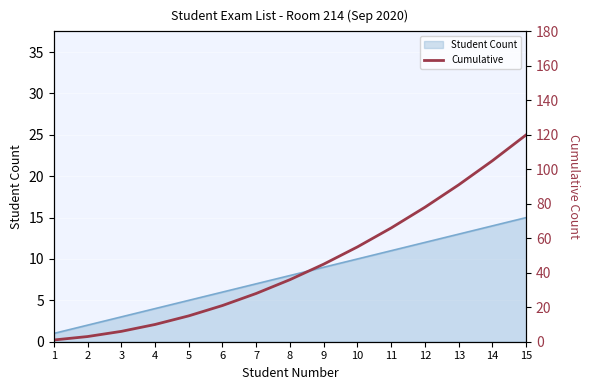

At which category does the chart reach its minimum across all series?

1